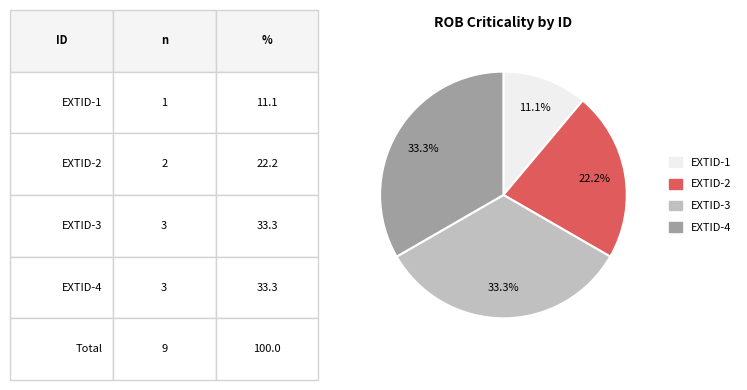

Is there a majority slice in this chart?

No